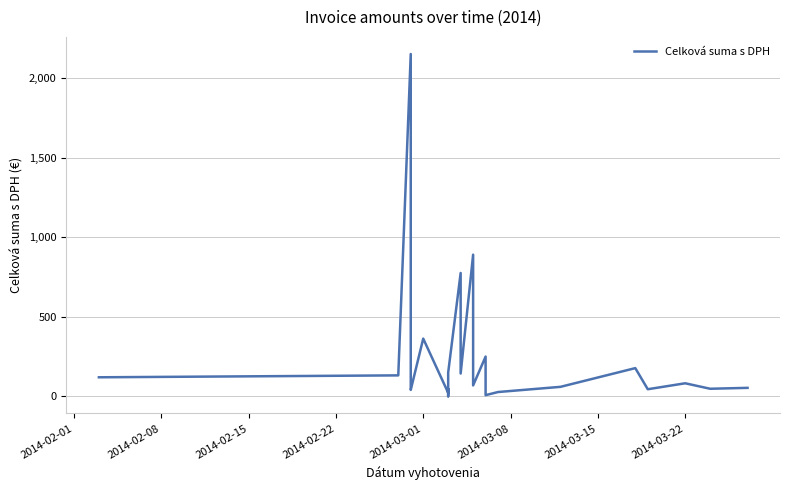

Does the chart have visible grid lines?

Yes